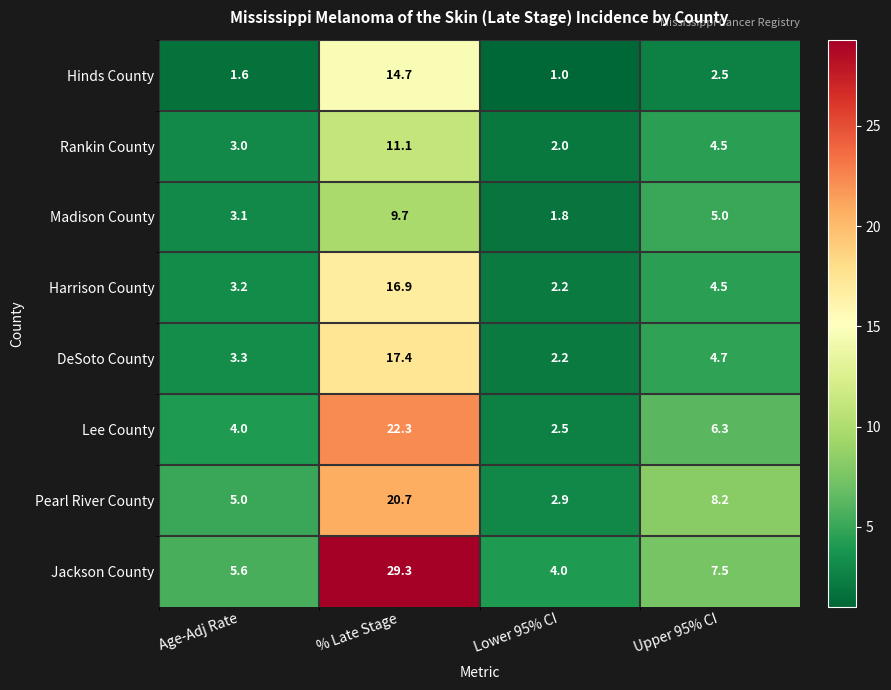

Which series has the largest total across all categories?

Jackson County